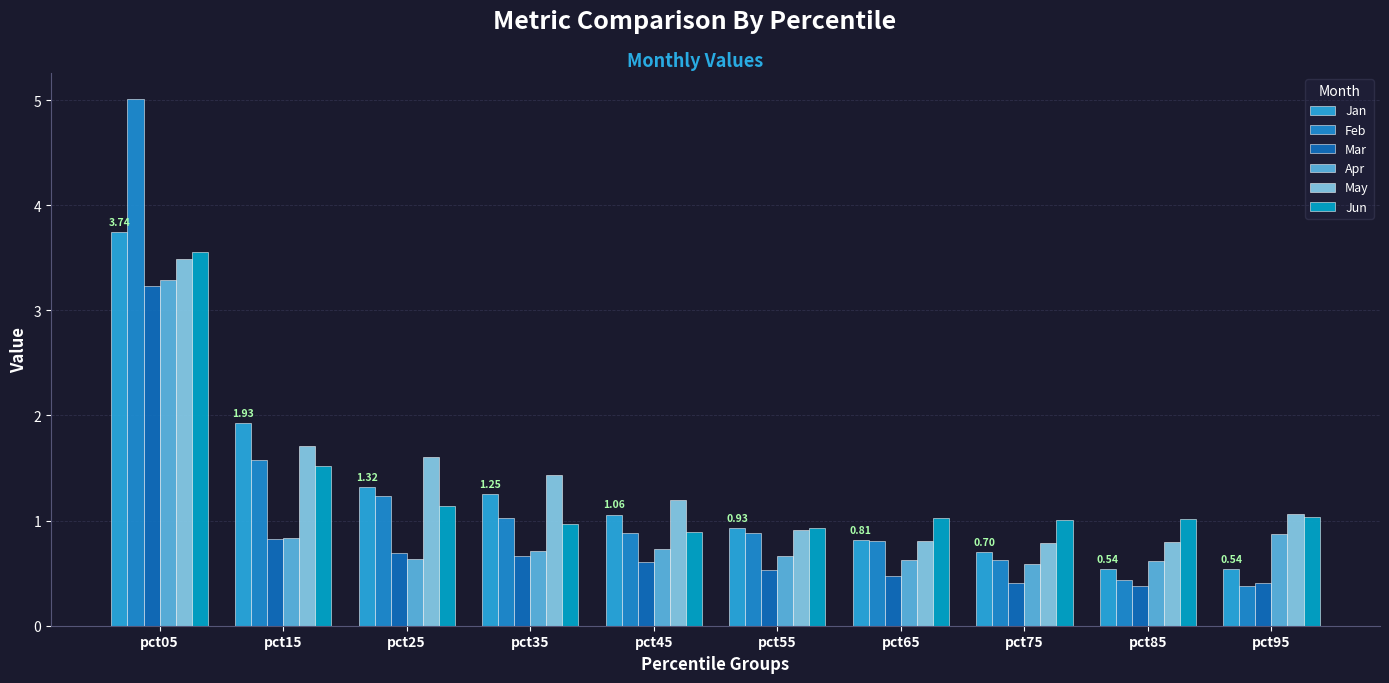

What is the difference between the May values at pct65 and pct05?

2.7